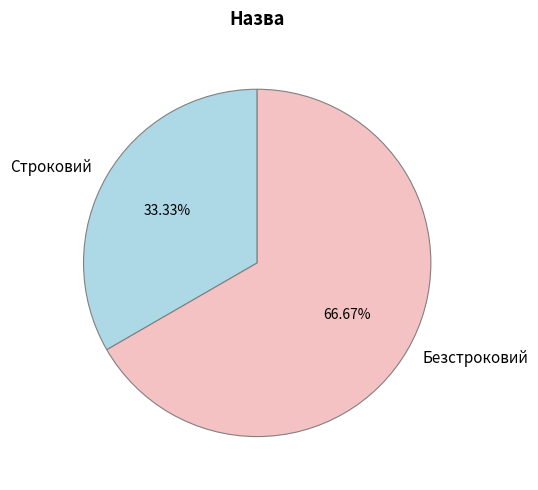

What is the smallest slice in the pie chart?

Строковий